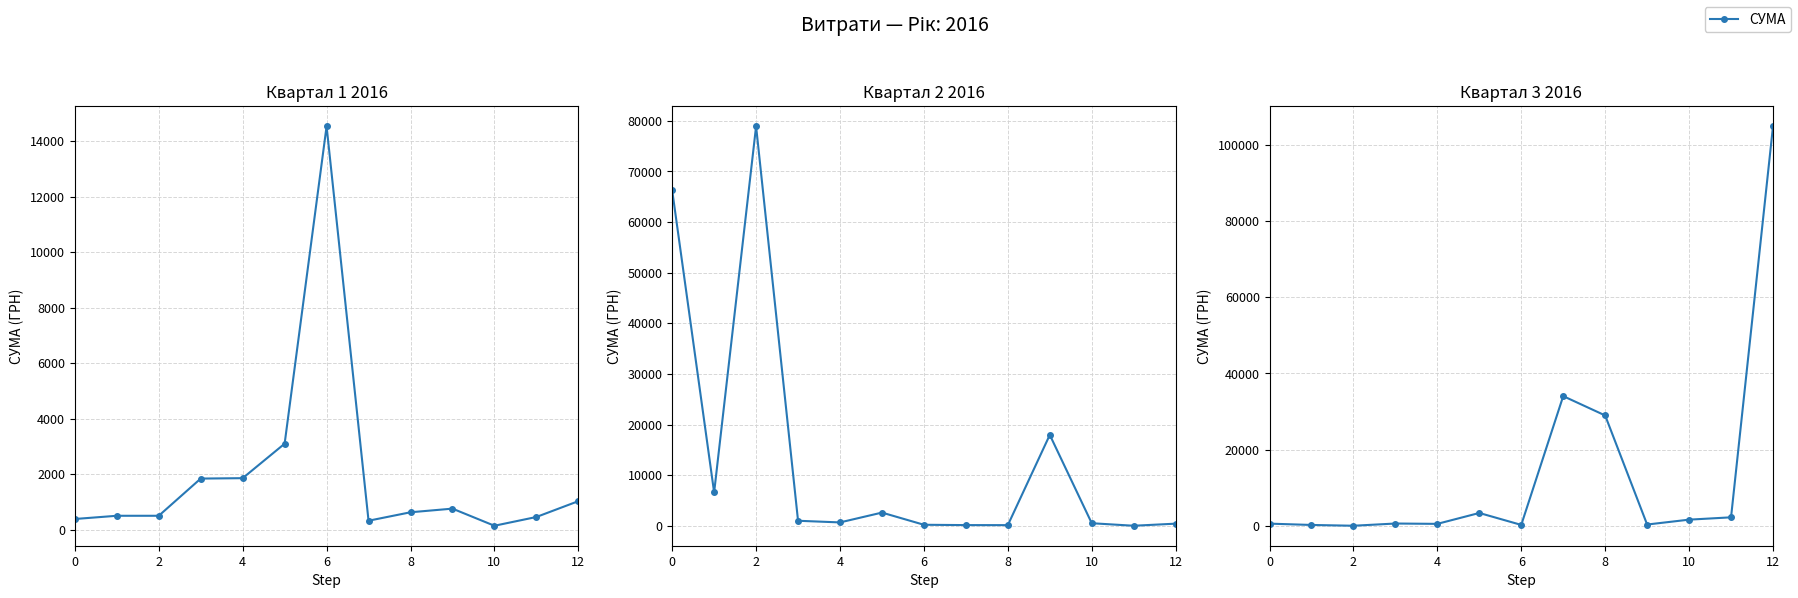

Does the chart display data point markers on the line(s)?

Yes